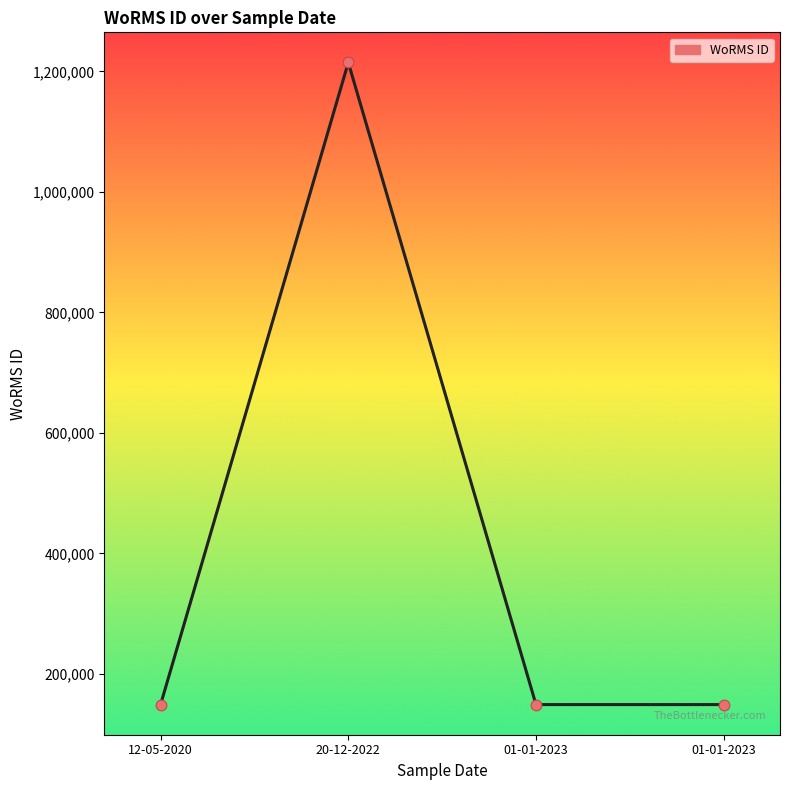

Which has a higher value, 20-12-2022 or 01-01-2023?

20-12-2022